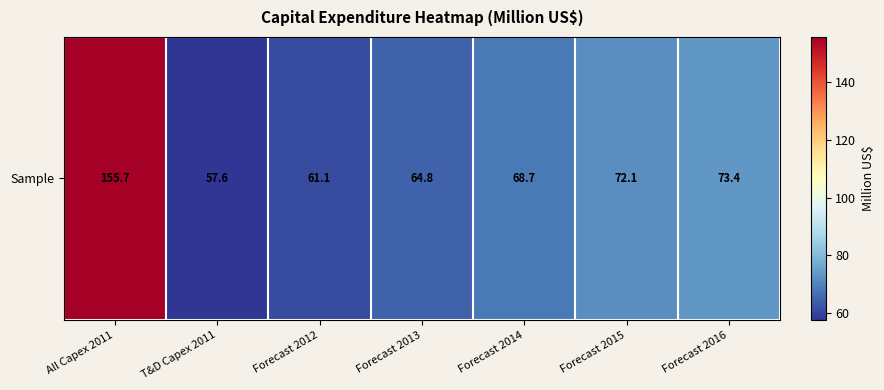

The chart shows a value of 68.7 at Forecast 2014. True or false?

True